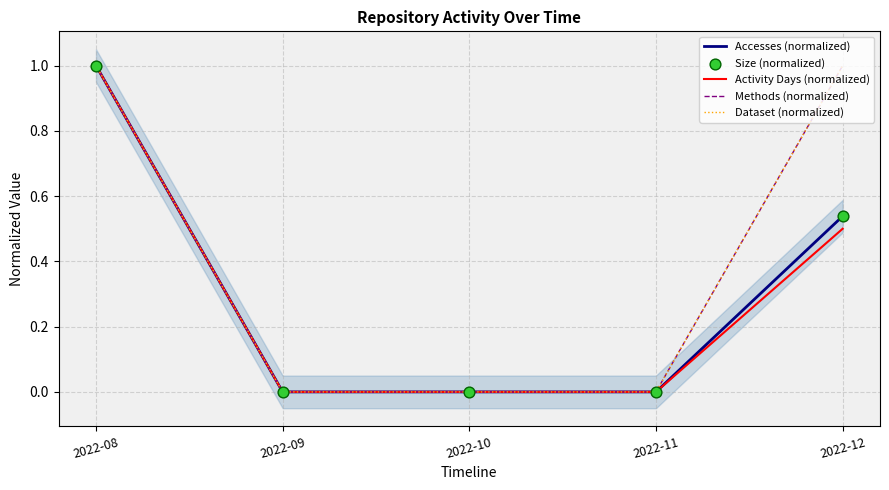

At how many categories does at least one series exceed 0?

2